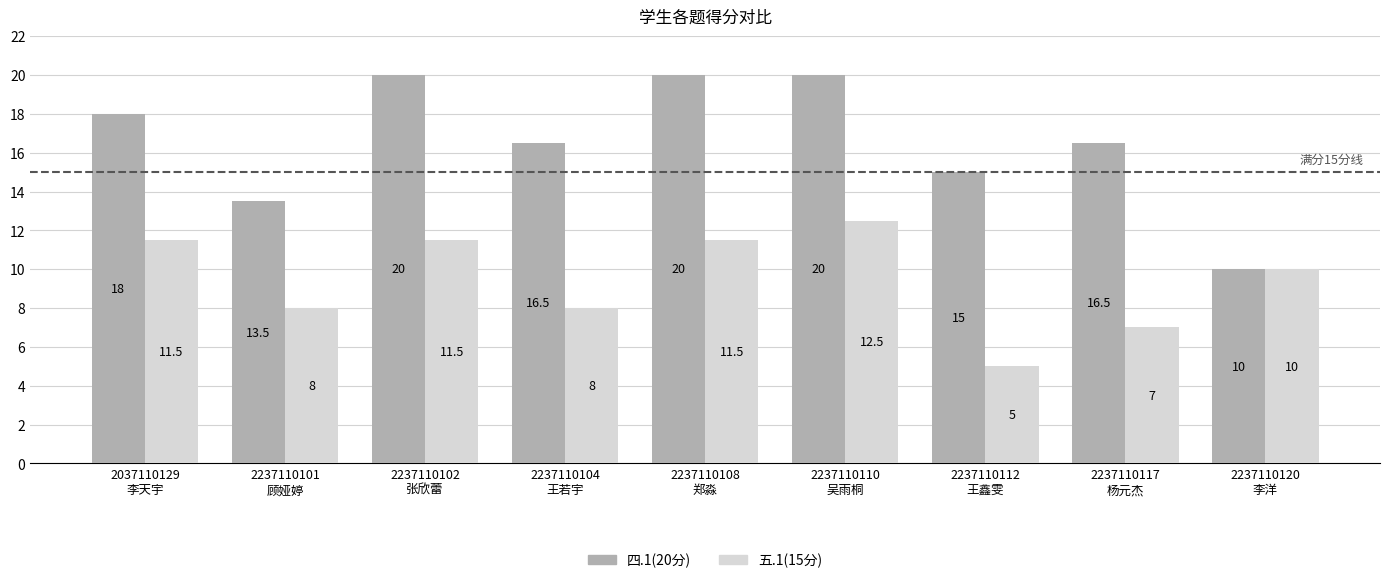

What is the sum of all 五.1(15分) values?

85.0